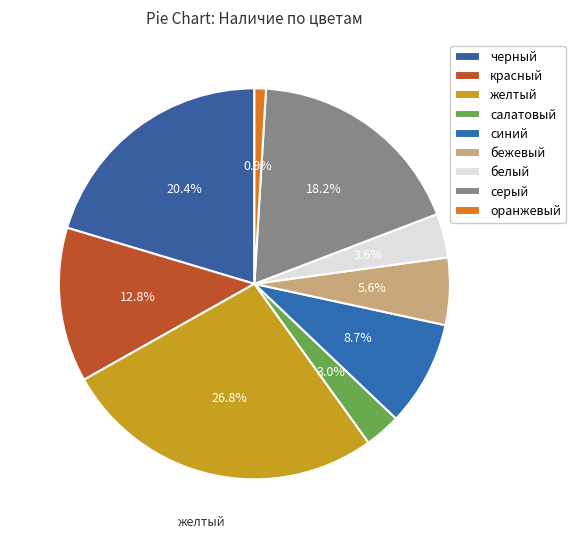

To the nearest percent, what percentage of the pie is черный?

20%